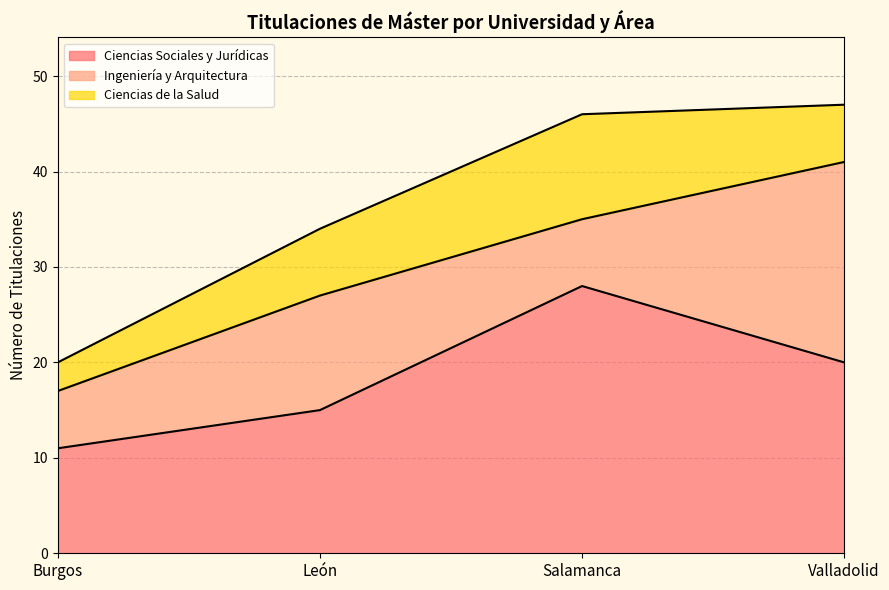

True or false: Ciencias Sociales y Jurídicas has a value of 15 at León.

True